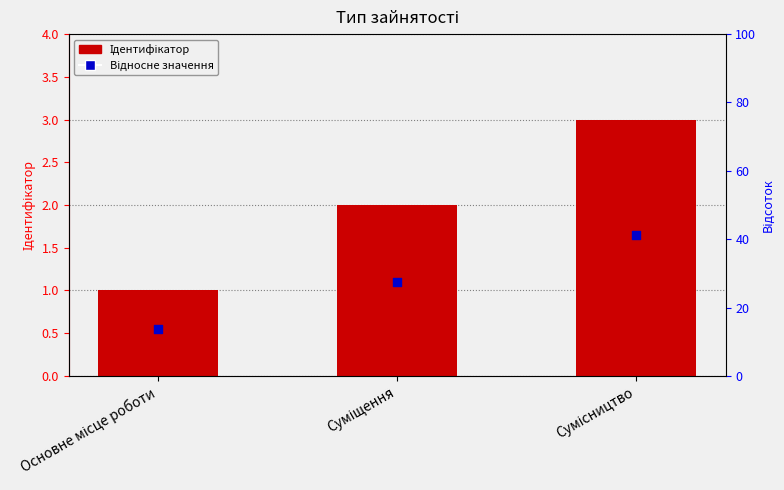

What are all the series names shown in the legend?

Ідентифікатор, Відносне значення